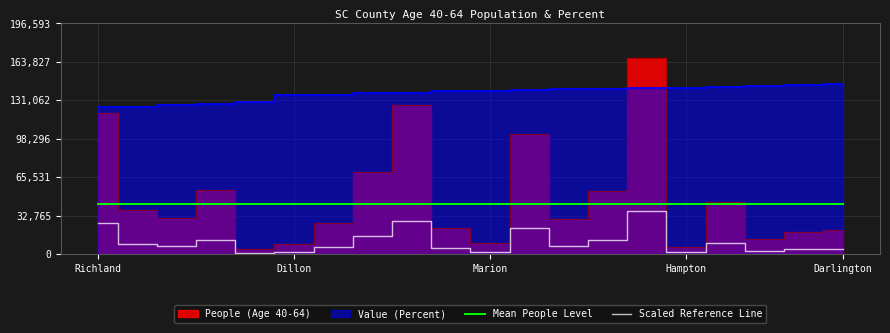

How many interior local peaks does the Scaled Reference Line series have?

5